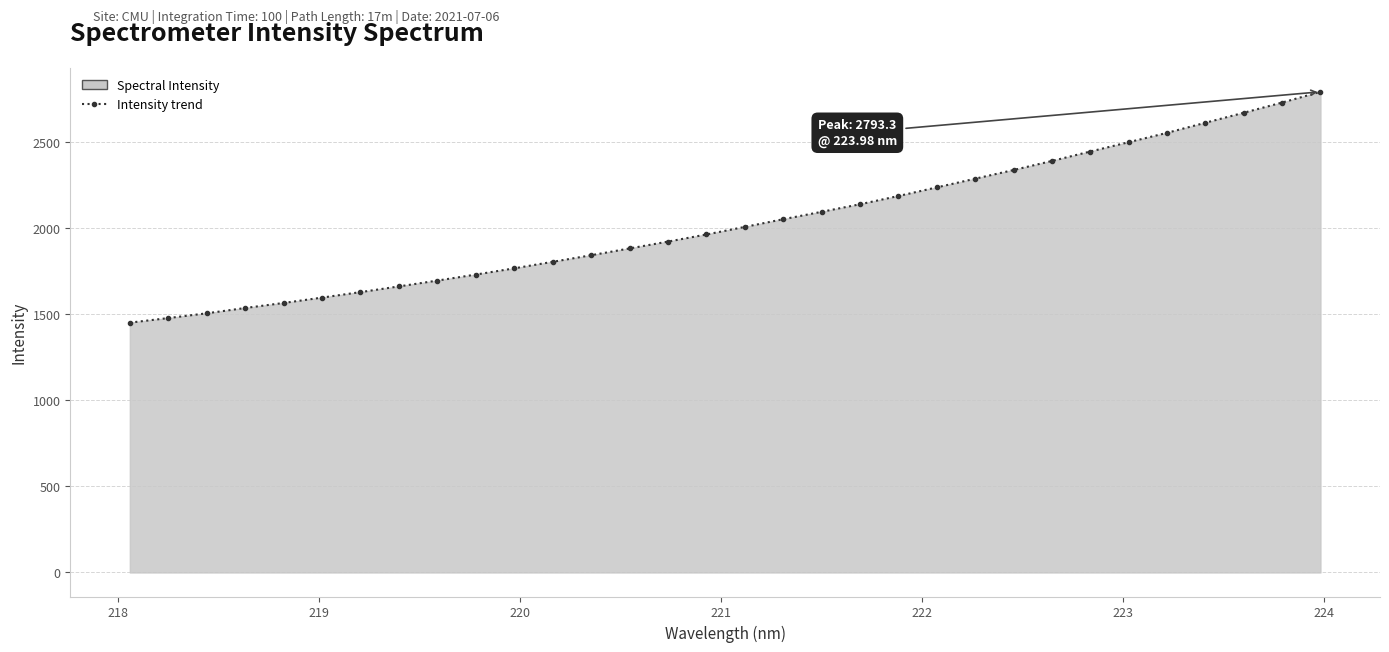

What is the sum of all values?

65093.1